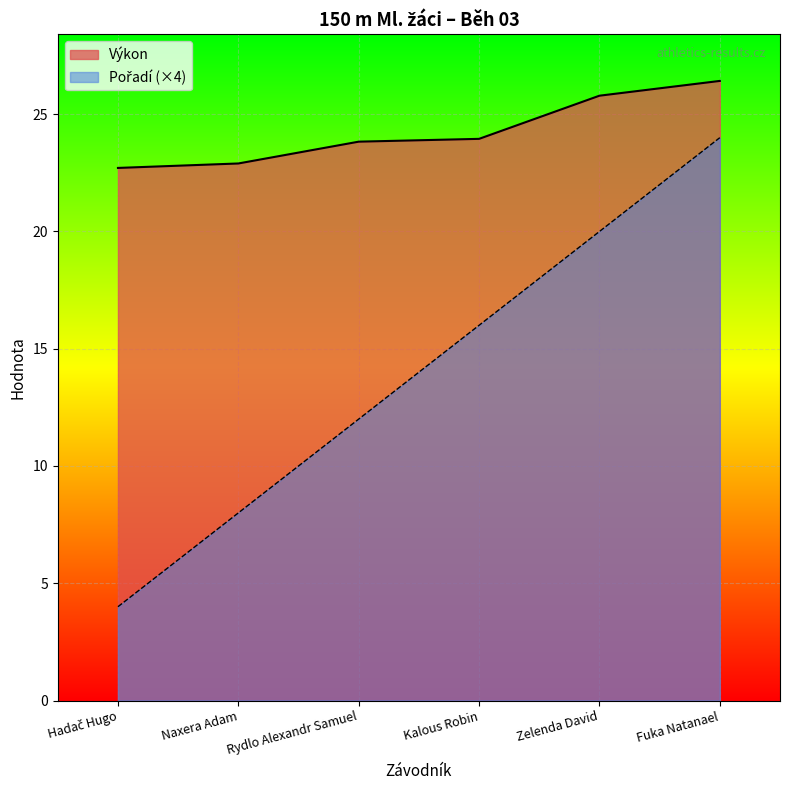

At which label does Výkon first exceed 23?

Rydlo Alexandr Samuel